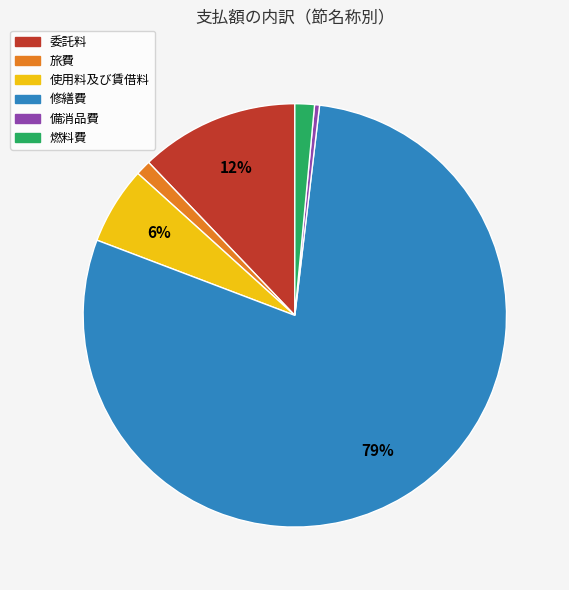

Is it true that 修繕費 is 94% of the pie?

False